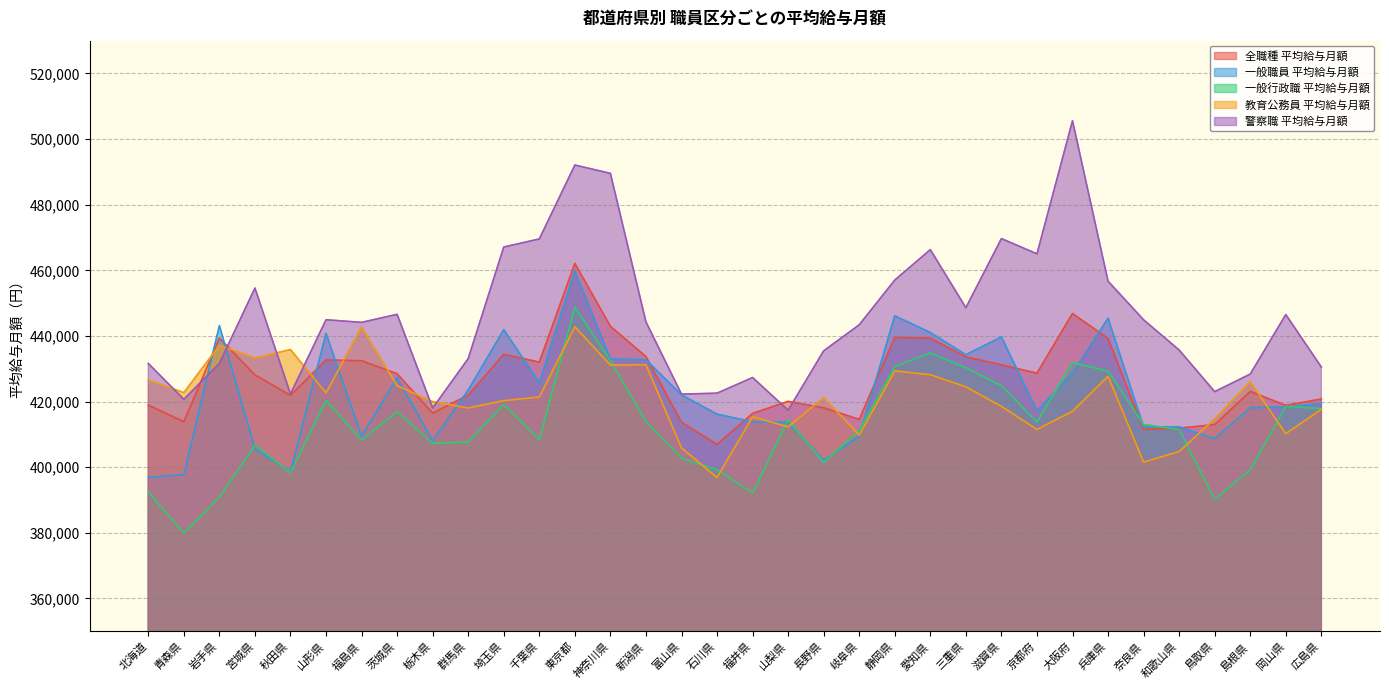

What is the label of the 11th point from the right?

三重県